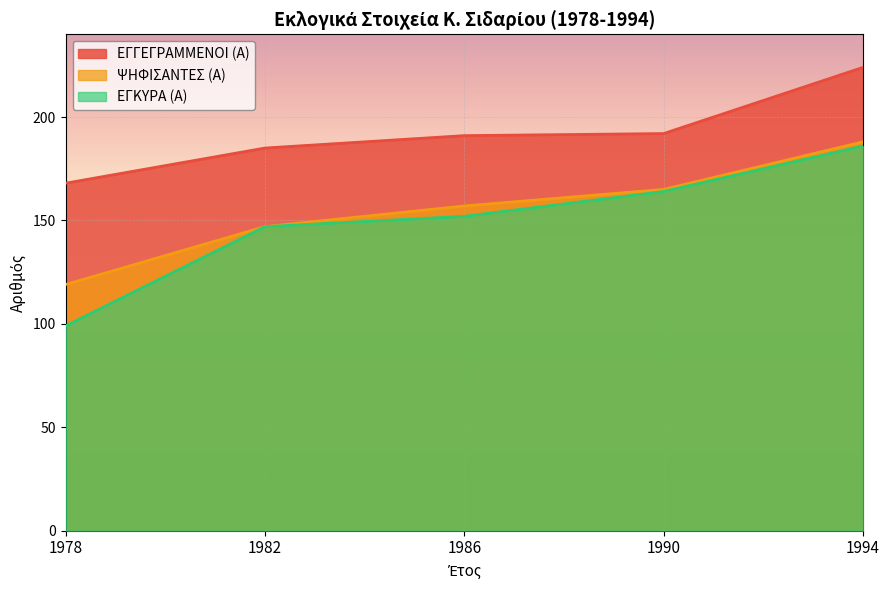

True or false: ΕΓΓΕΓΡΑΜΜΕΝΟΙ (Α) has more than 0 points higher than both neighbors.

False